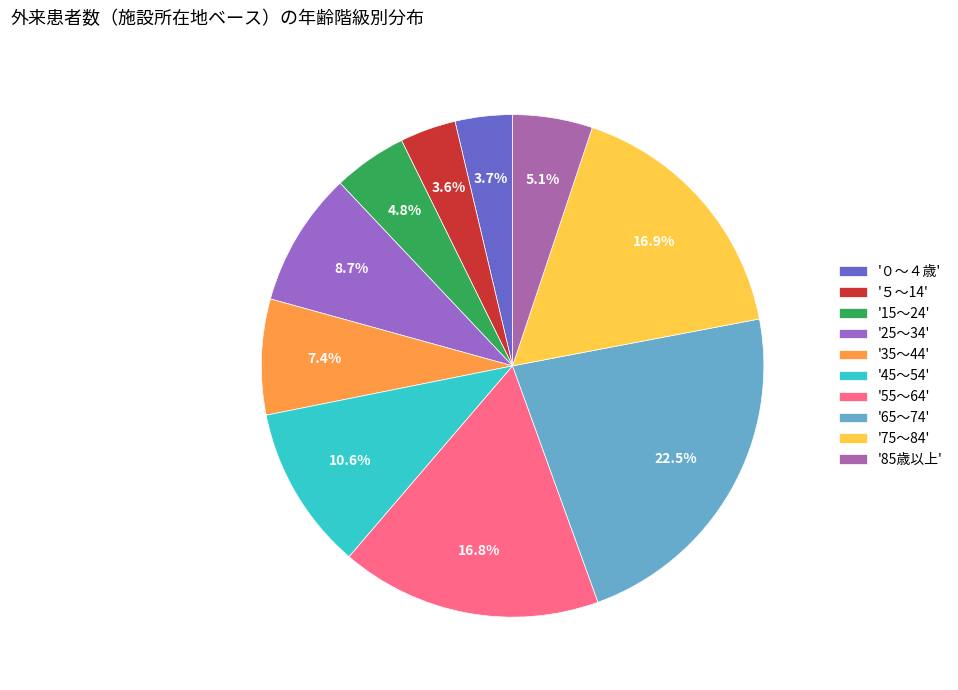

How many slices are in this pie chart?

10